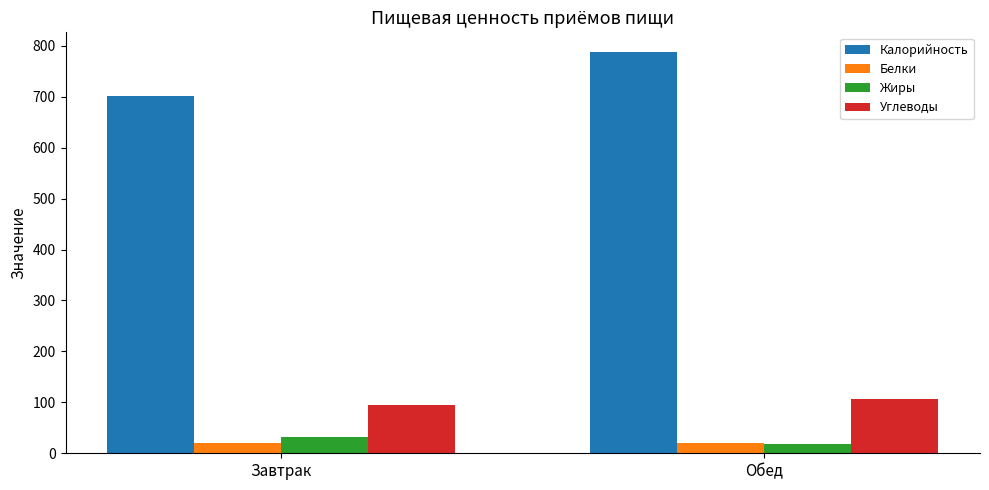

What is the label of the 1st bar from the left?

Завтрак